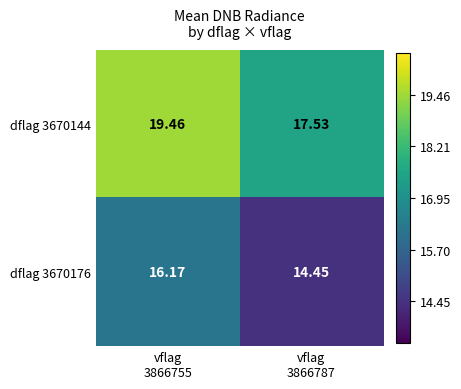

Which series has the widest spread of values?

dflag 3670144